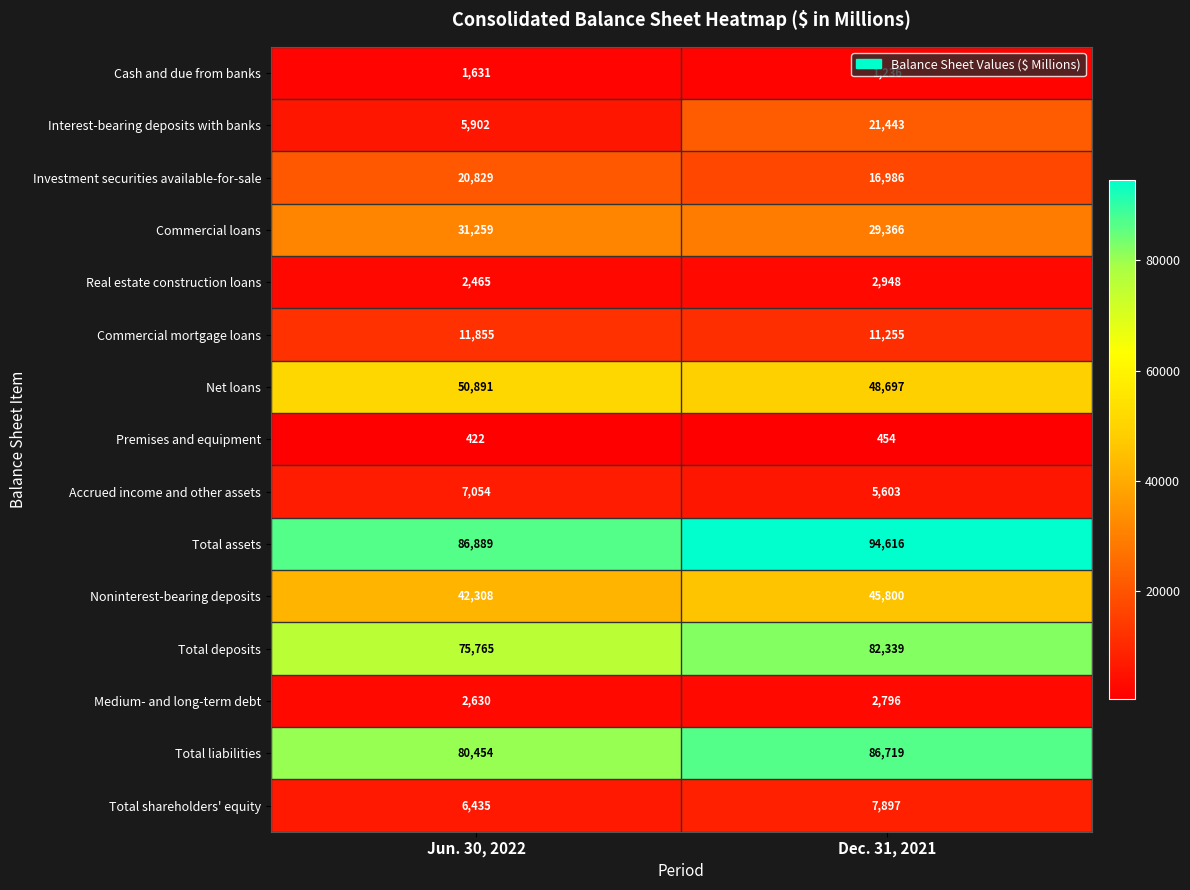

Which label corresponds to the smallest value in the chart?

Jun. 30, 2022